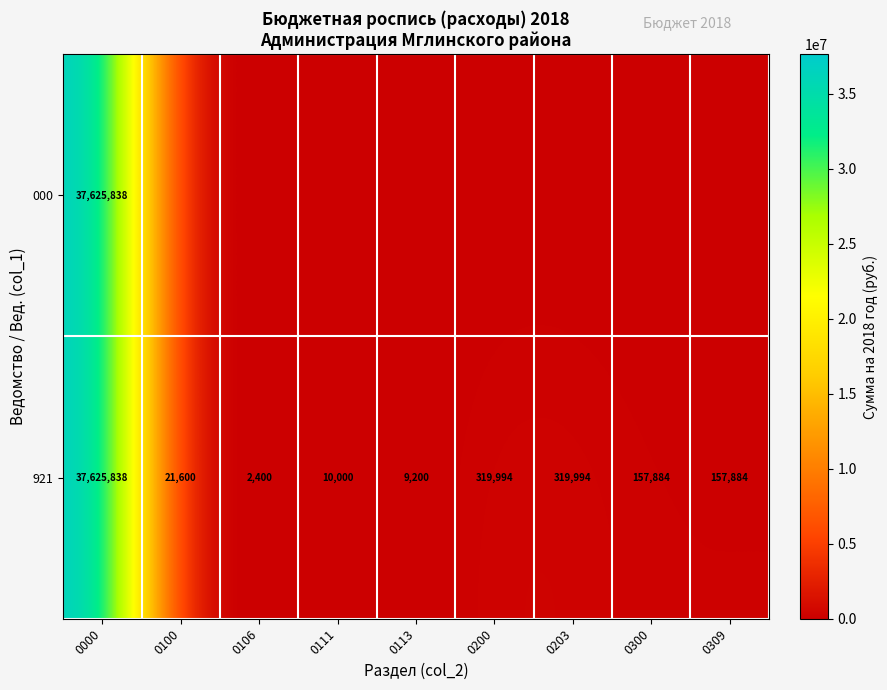

The 921 series shows 9200 at 0113. True or false?

True